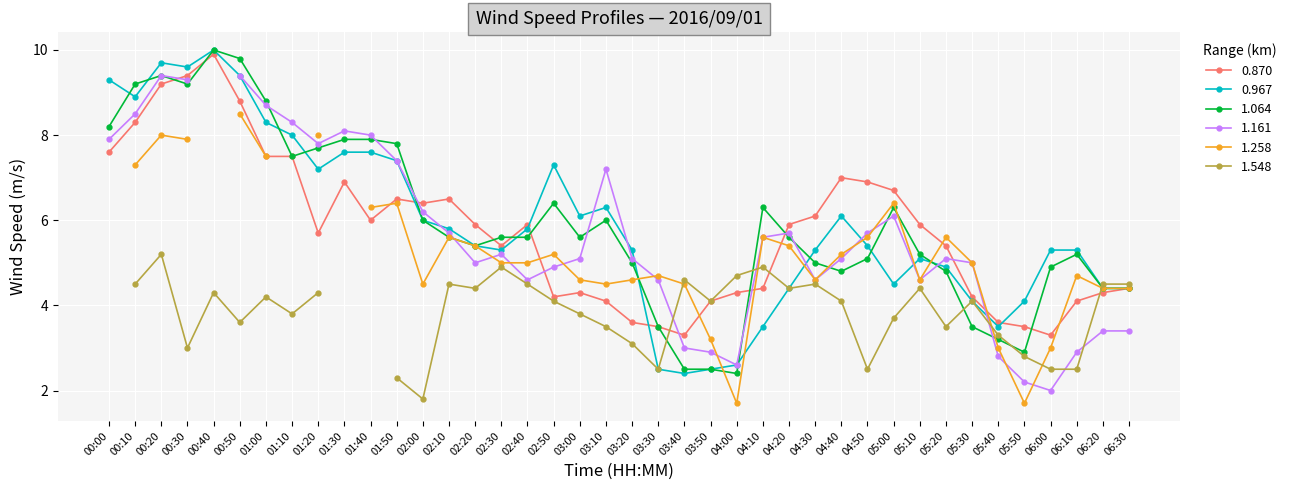

Which category has the highest value in the 0.967 series?

00:40